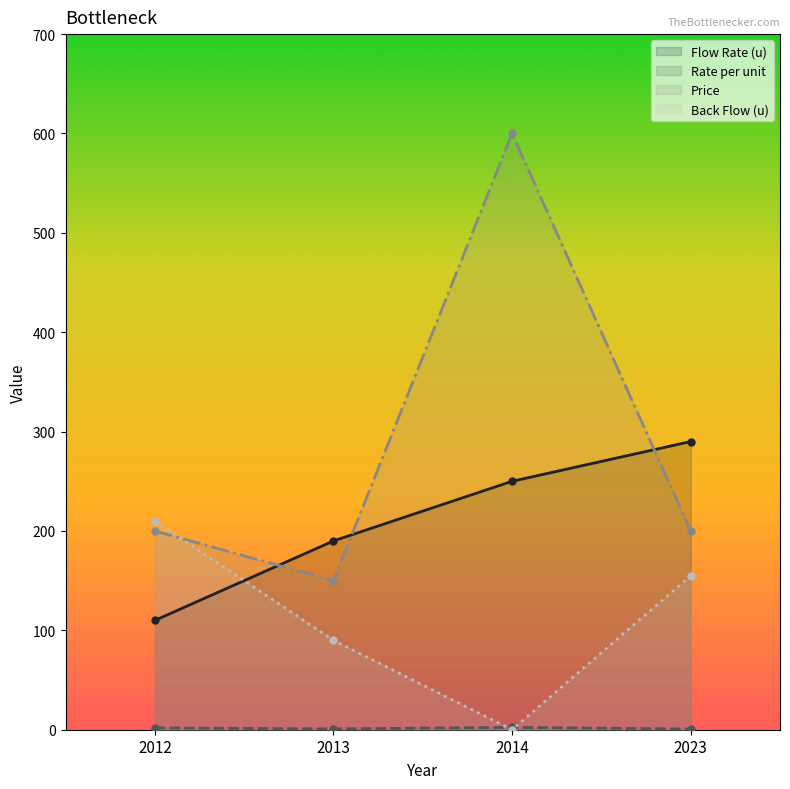

Is it true that Back Flow (u) equals 0.0 at 2014?

True